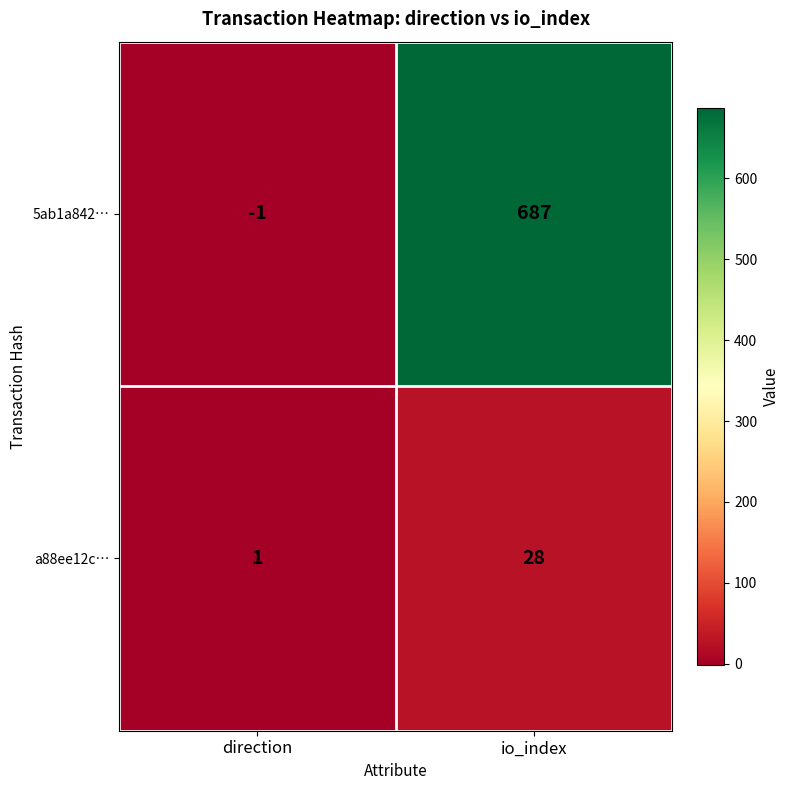

Reading left to right, what are all the values shown in this chart?

5ab1a842…: -1	687
a88ee12c…: 1	28